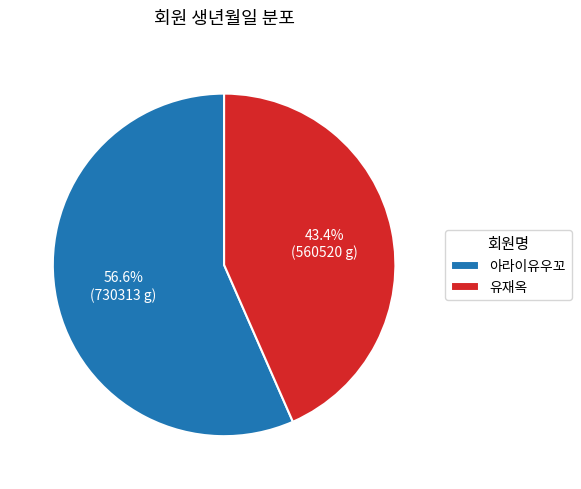

Does 아라이유우꼬 account for over 50% of the chart?

Yes